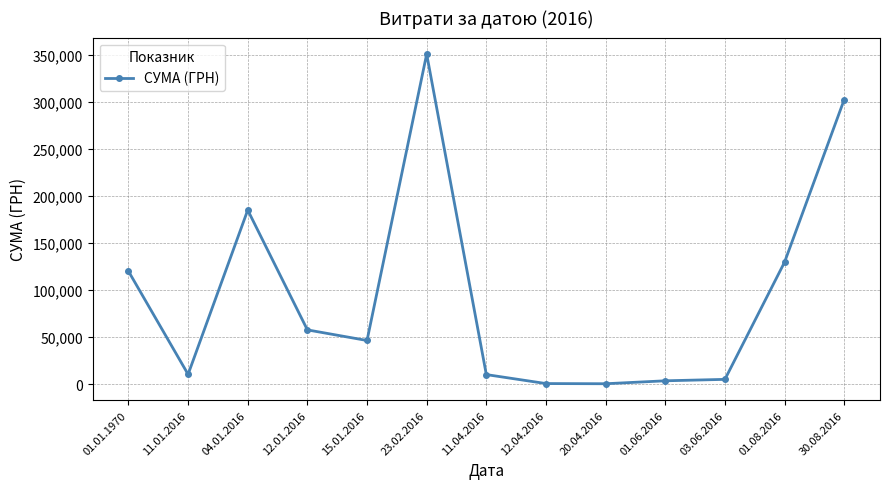

Which has a higher value, 12.04.2016 or 11.01.2016?

11.01.2016